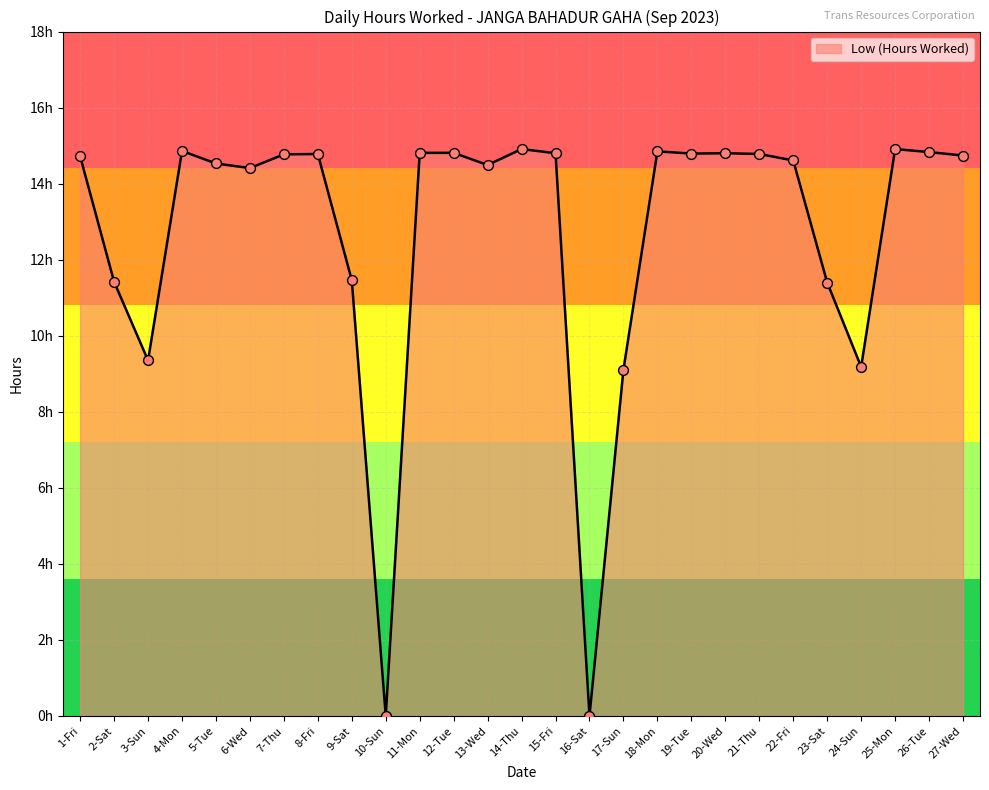

Between 12-Tue and 14-Thu, which is larger?

14-Thu